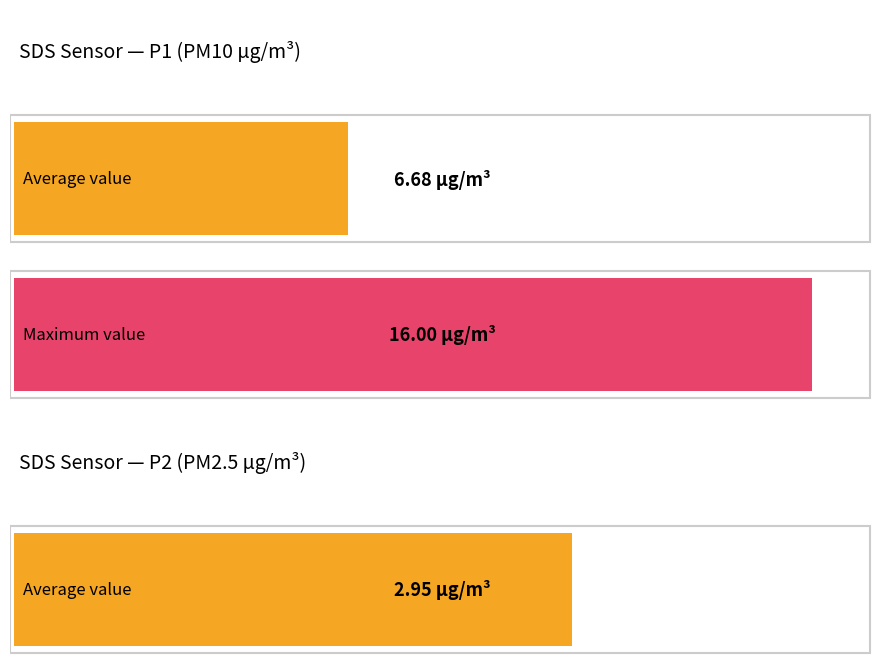

How many series are shown in this chart?

2